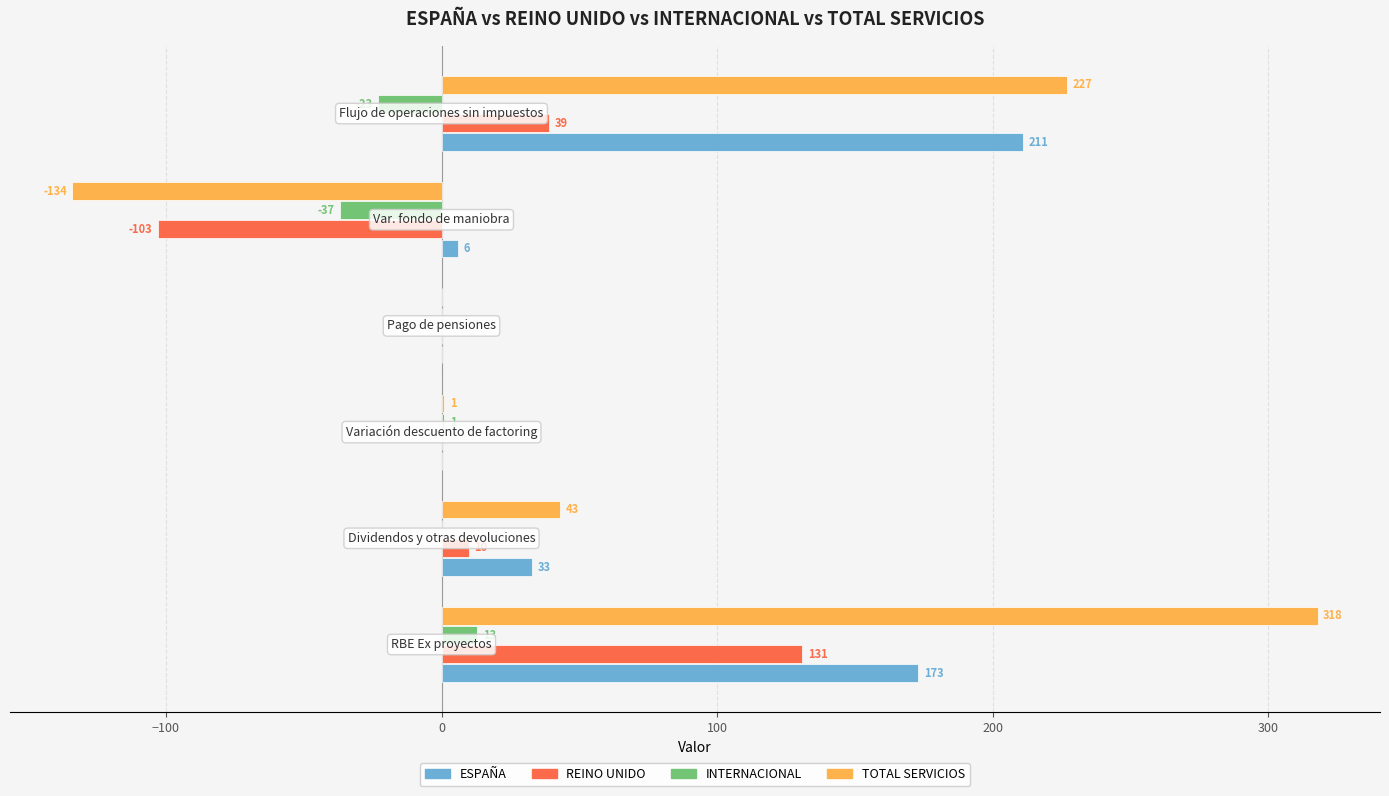

What is the sum of all REINO UNIDO values?

77